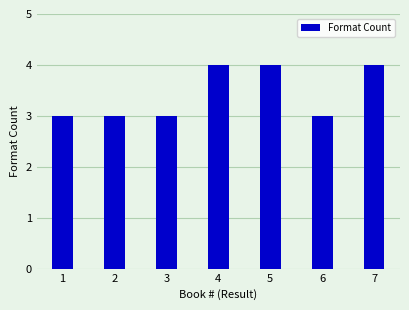

Reading left to right, what are all the values shown in this chart?

3	3	3	4	4	3	4